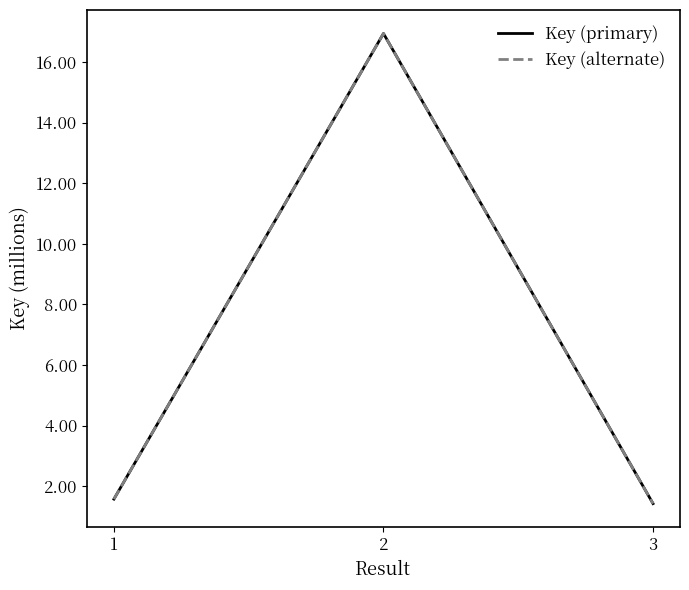

True or false: Key (alternate) has a value of 1.4 at 3.

True